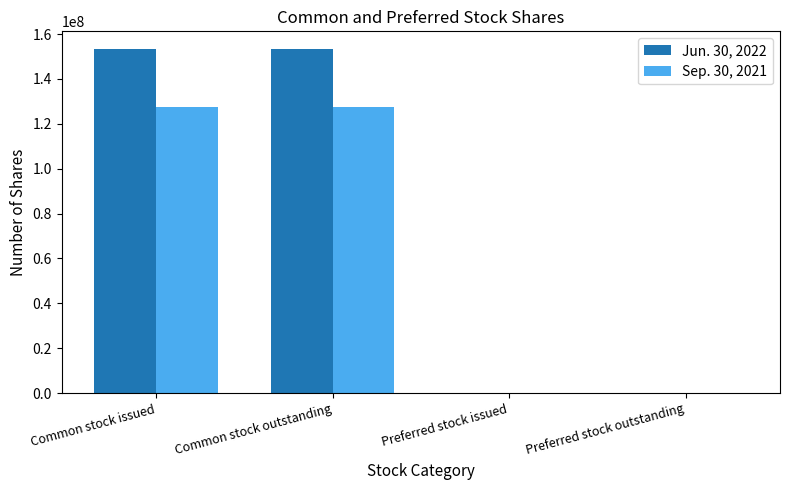

What are all the series names shown in the legend?

Jun. 30, 2022, Sep. 30, 2021